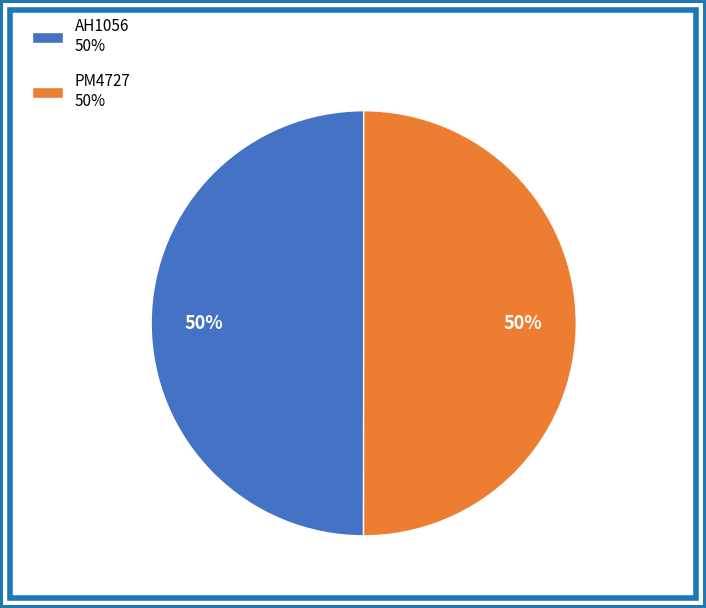

Is the sum of PM4727 50% and AH1056 50% greater than half?

Yes